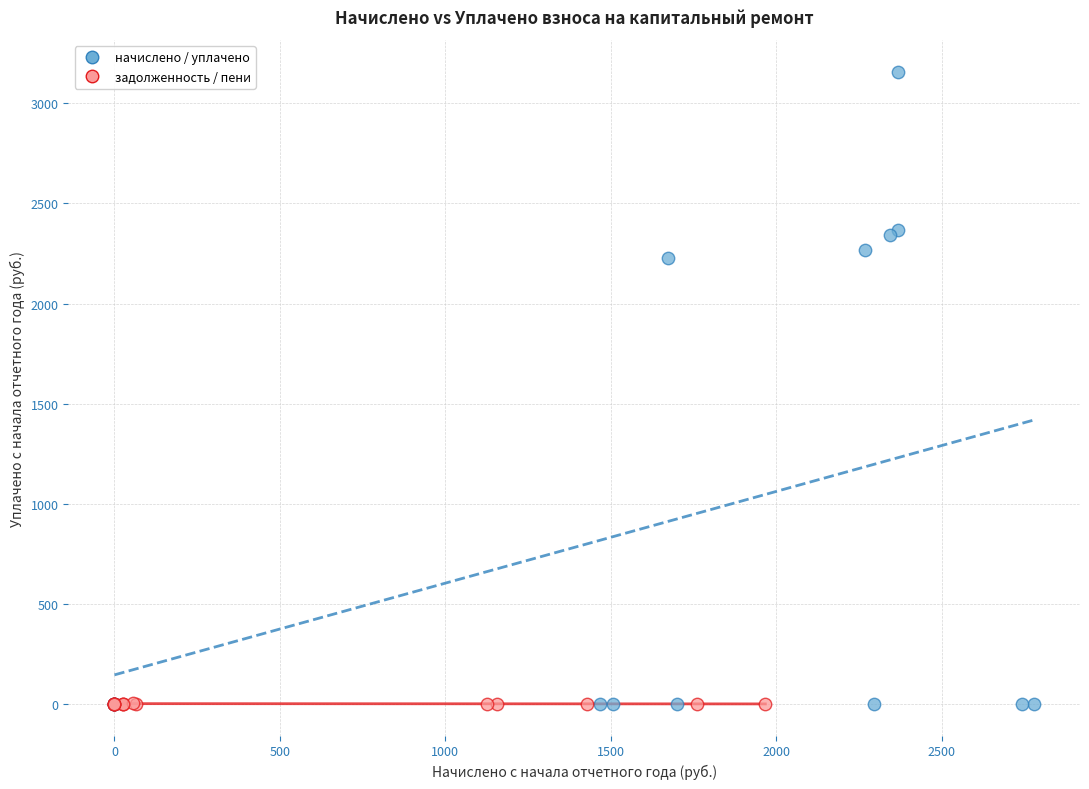

Which series has the largest Y range (max minus min)?

начислено / уплачено